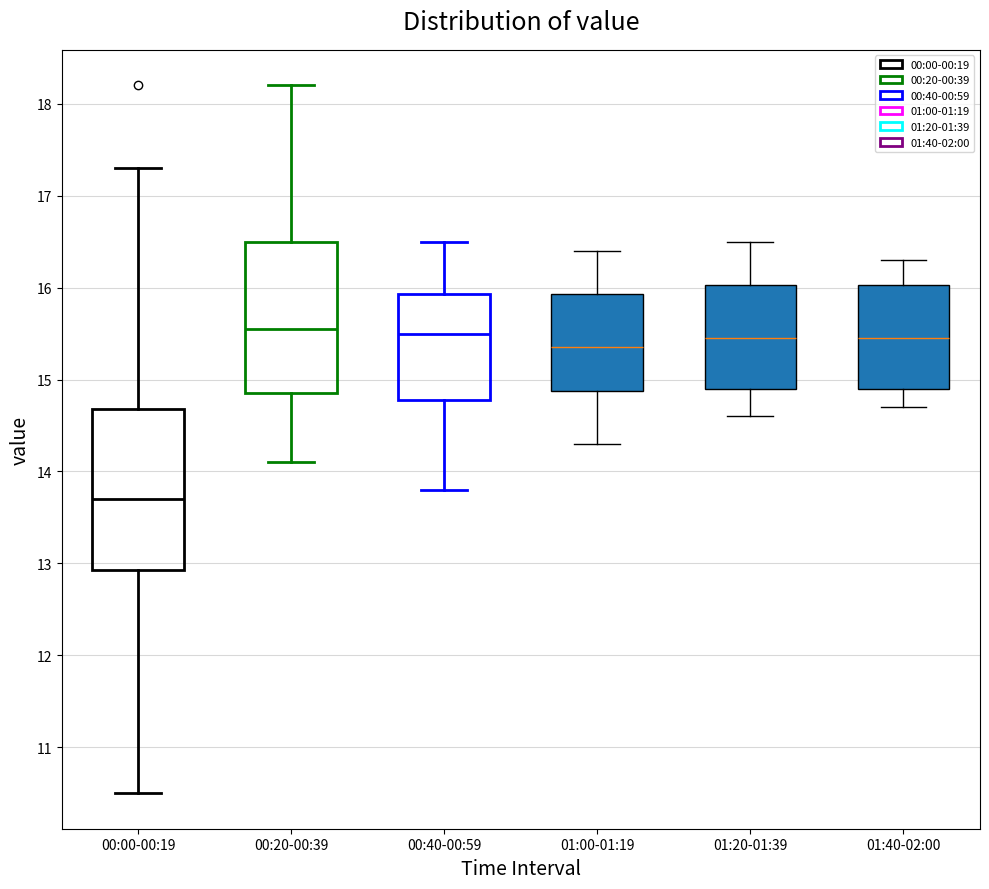

Where does the lower whisker of the box for 01:00-01:19 end on the y-axis? The values are not printed on the chart, so give them approximately, as read against the axis.

14.3